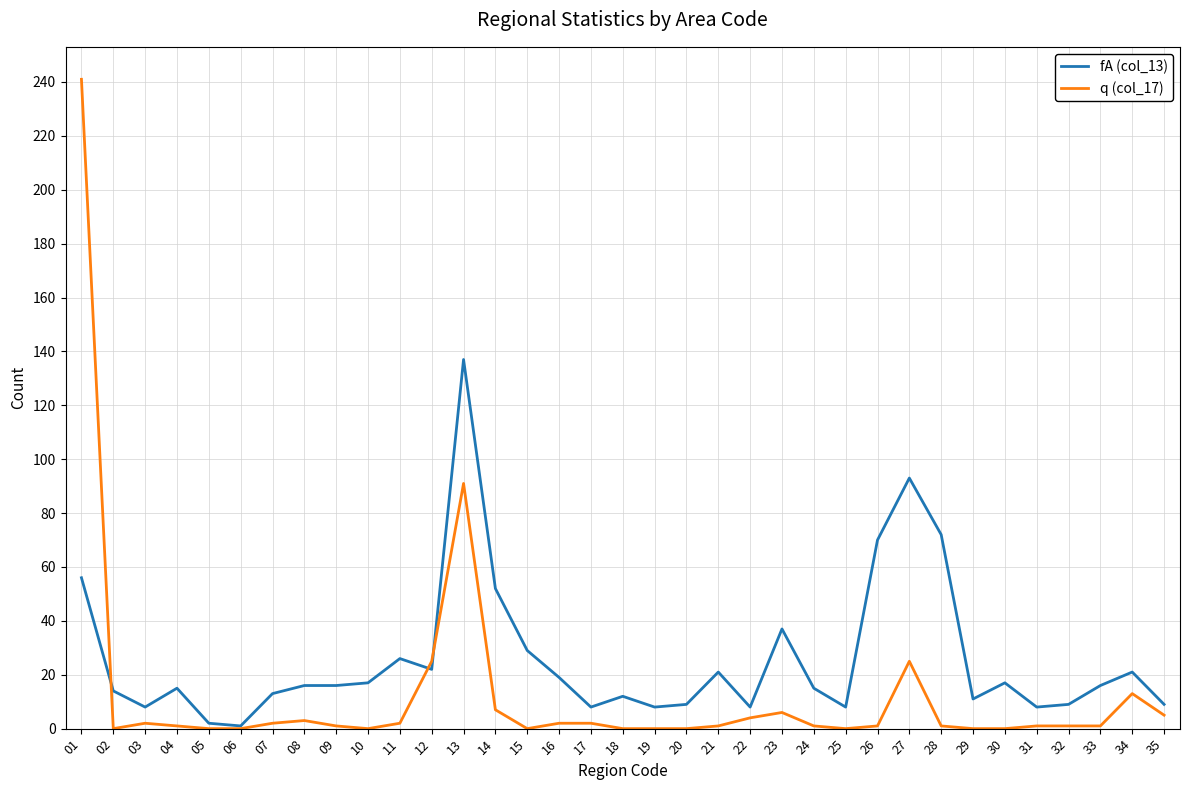

What is the approximate value of fA (col_13) at 28, to the nearest 50?

50